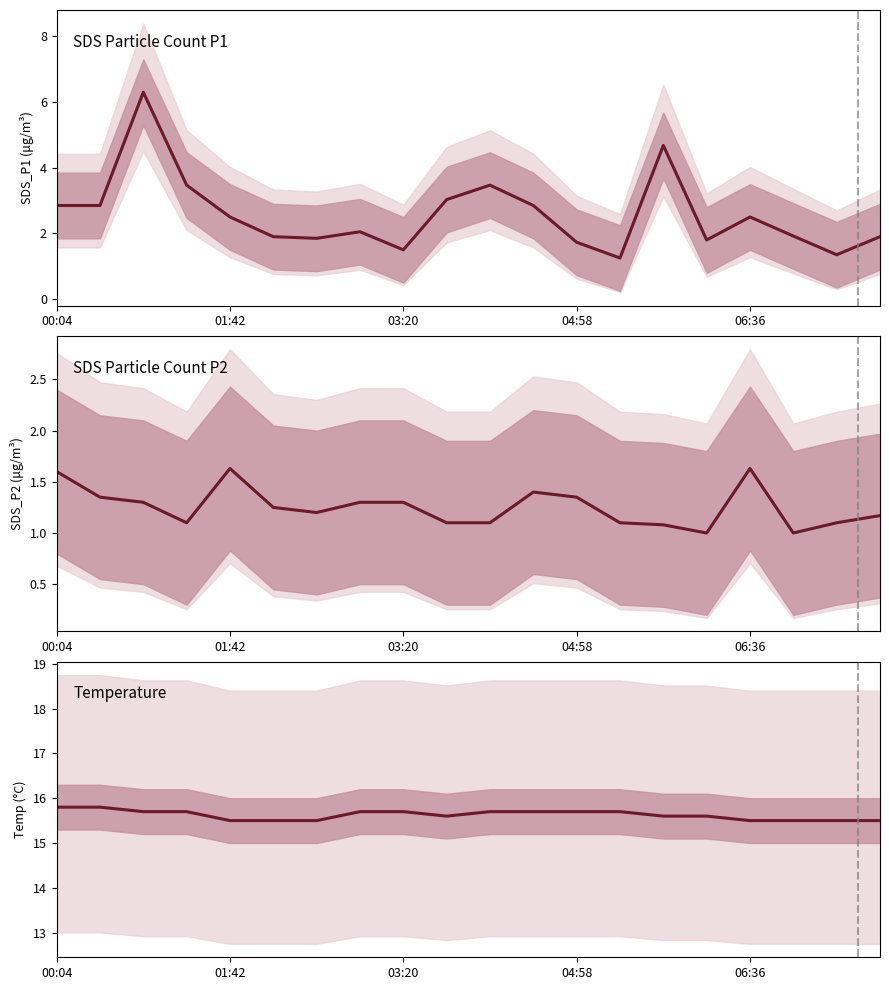

True or false: SDS_P1 and SDS_P2 intersect in this chart.

False